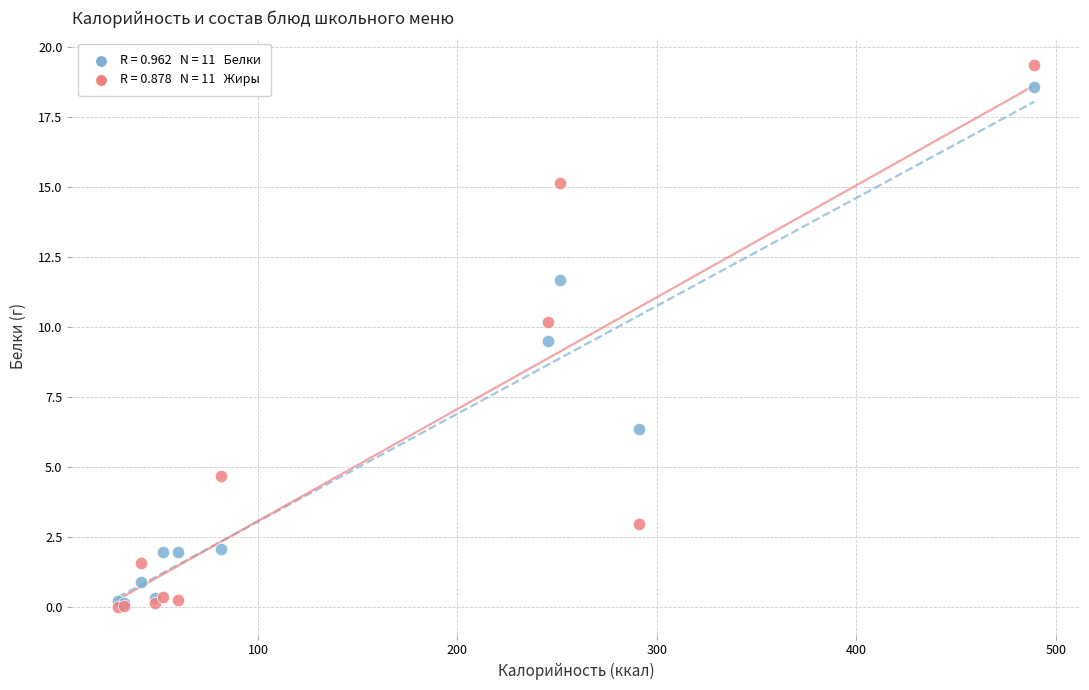

Across all series, what Y value is closest to 9?

9.5